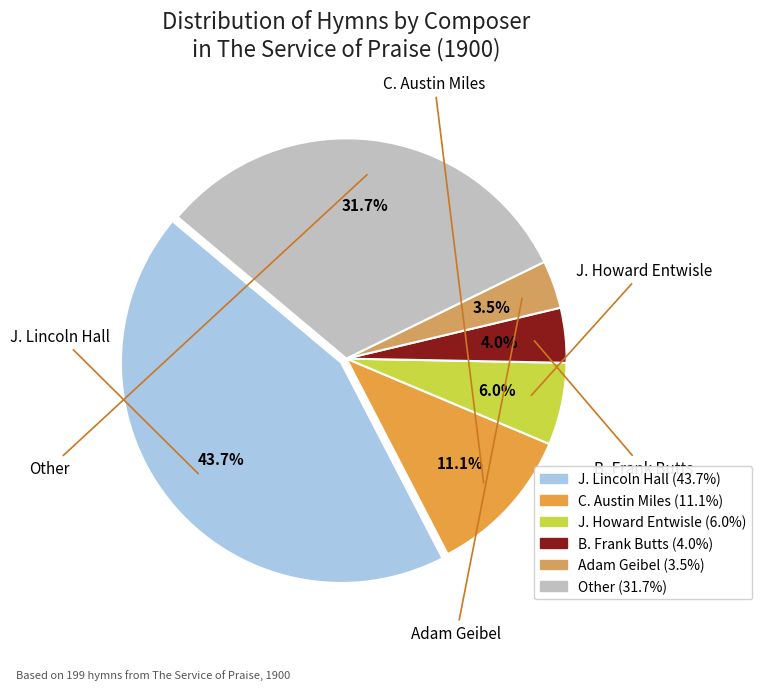

Which has a higher value, J. Howard Entwisle or Adam Geibel?

J. Howard Entwisle